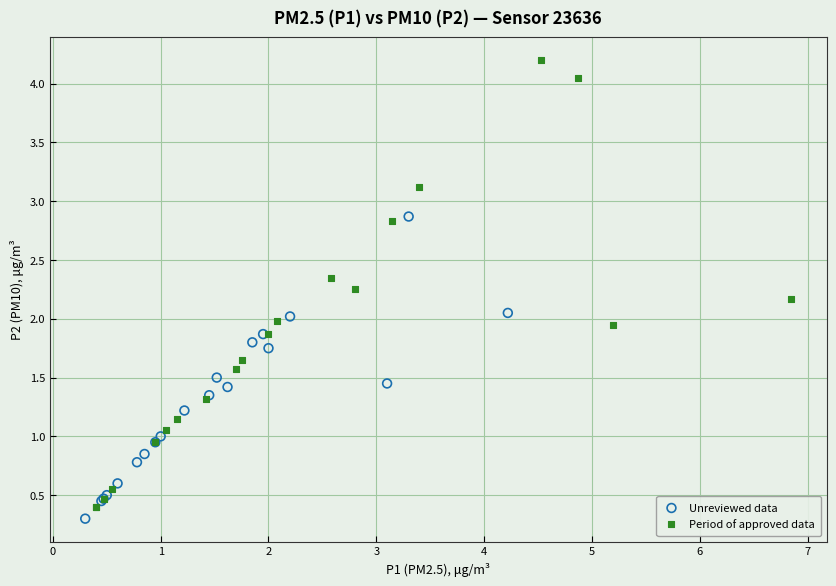

What are all the series names shown in the legend?

Unreviewed data, Period of approved data